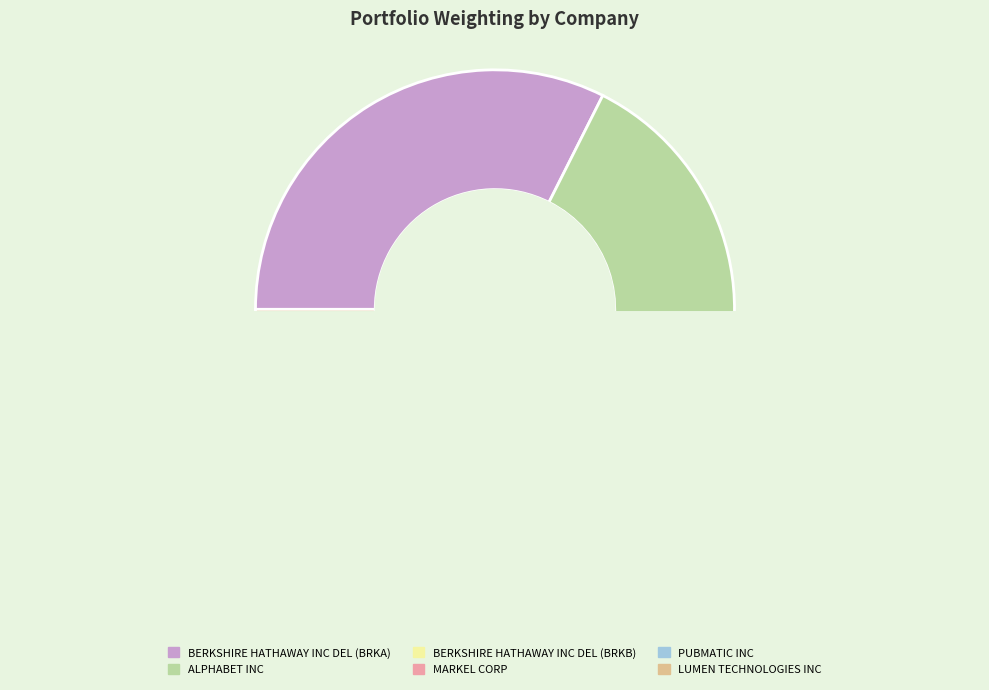

Is BERKSHIRE HATHAWAY INC DEL (BRKB) the majority of the pie?

No